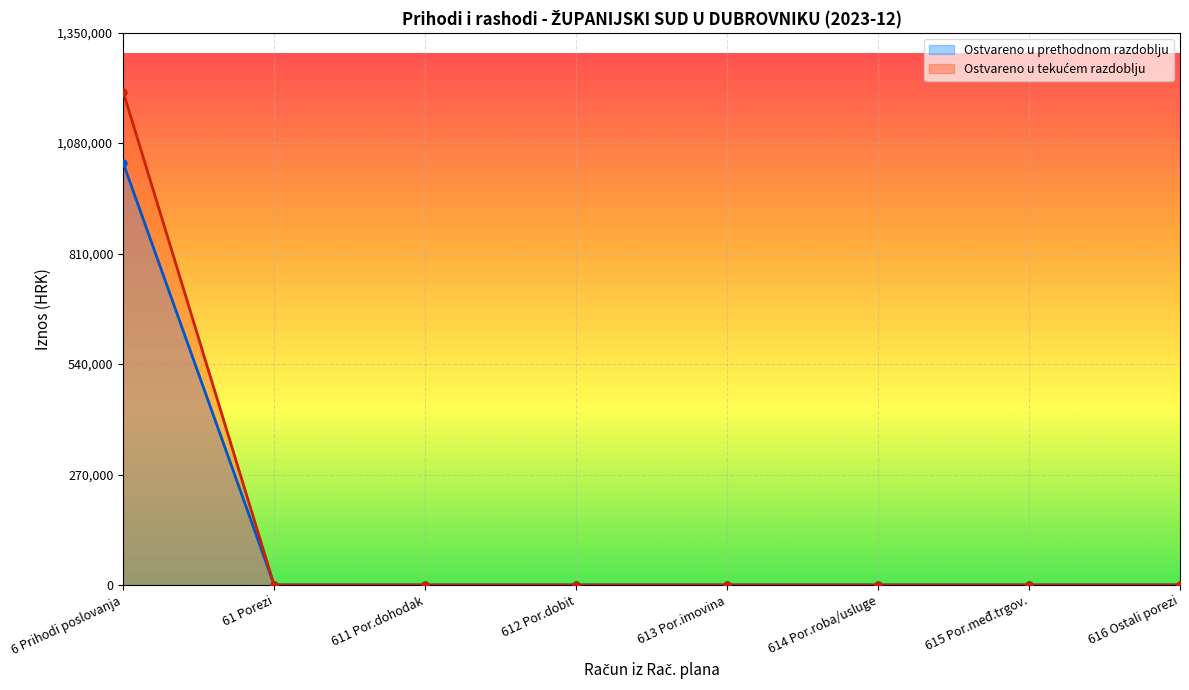

What is the greatest value displayed?

1205960.3